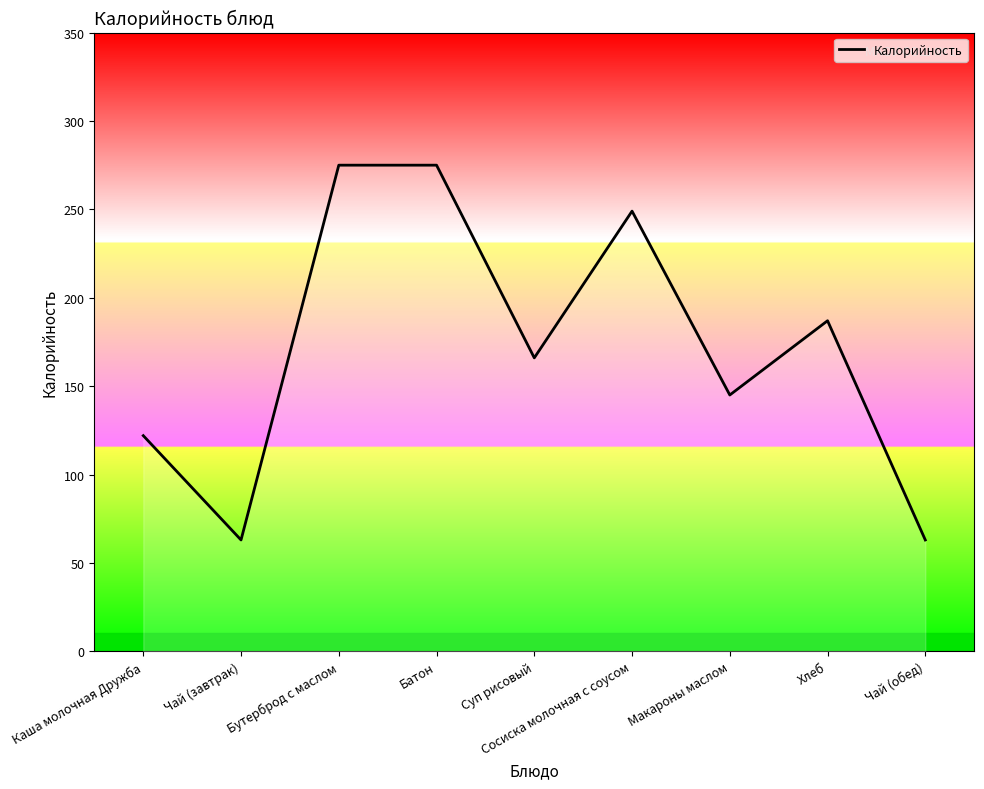

What is the maximum value shown in the chart?

275